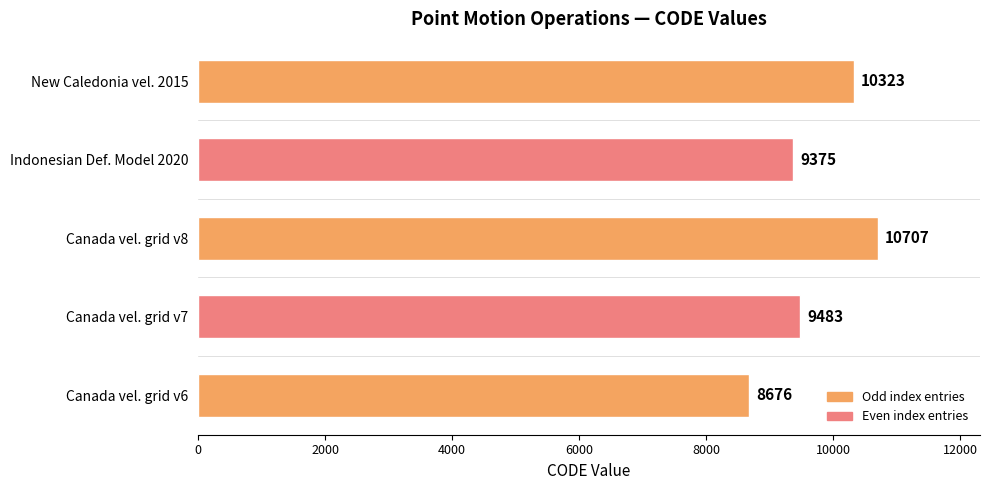

Reading bottom to top, list all the values displayed in this chart.

Canada vel. grid v6=8676	Canada vel. grid v7=9483	Canada vel. grid v8=10707	Indonesian Def. Model 2020=9375	New Caledonia vel. 2015=10323